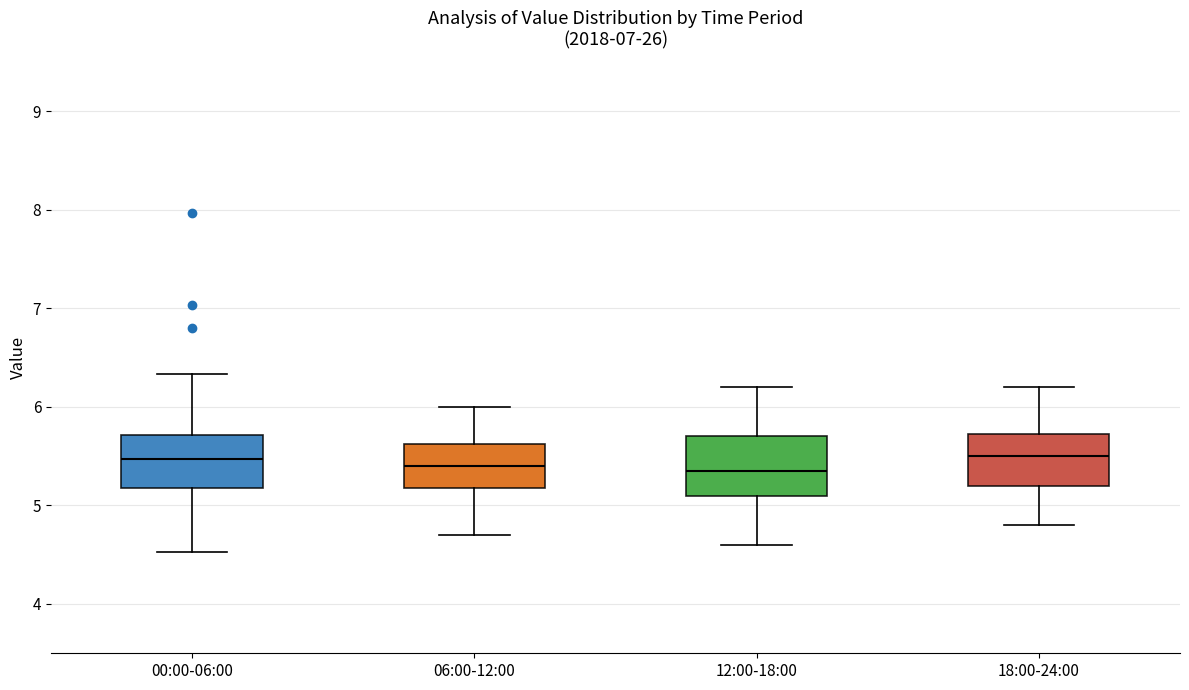

Reading left to right, transcribe this box plot: for each box, give where its median line is, the range the box spans, and where its two whiskers end, as read against the y-axis. The values are not printed on the chart, so give them approximately, as read against the axis.

00:00-06:00: median 5.5, box 5.2 to 5.7, whiskers 4.5 to 6.3
06:00-12:00: median 5.4, box 5.2 to 5.6, whiskers 4.7 to 6.0
12:00-18:00: median 5.4, box 5.1 to 5.7, whiskers 4.6 to 6.2
18:00-24:00: median 5.5, box 5.2 to 5.7, whiskers 4.8 to 6.2